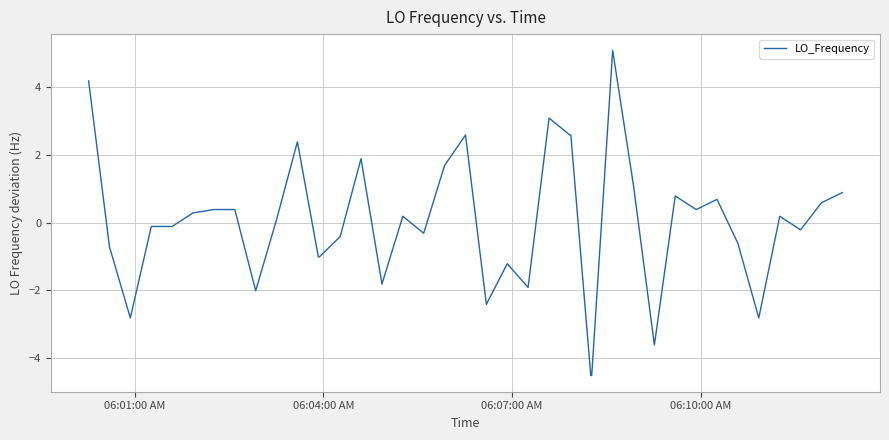

What is the greatest value displayed?

5.1